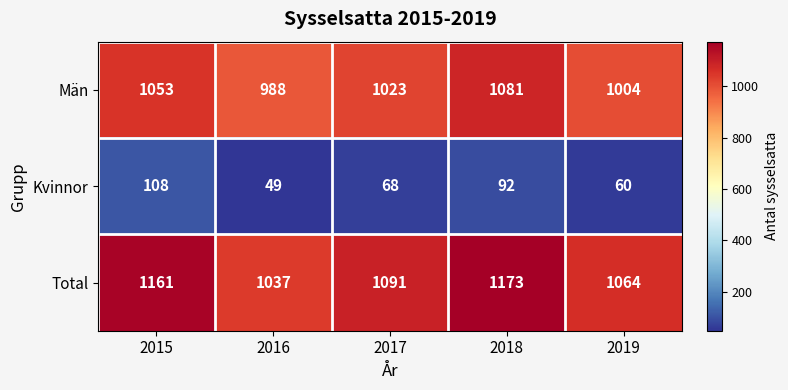

The value of Total at 2018 is 498. True or false?

False